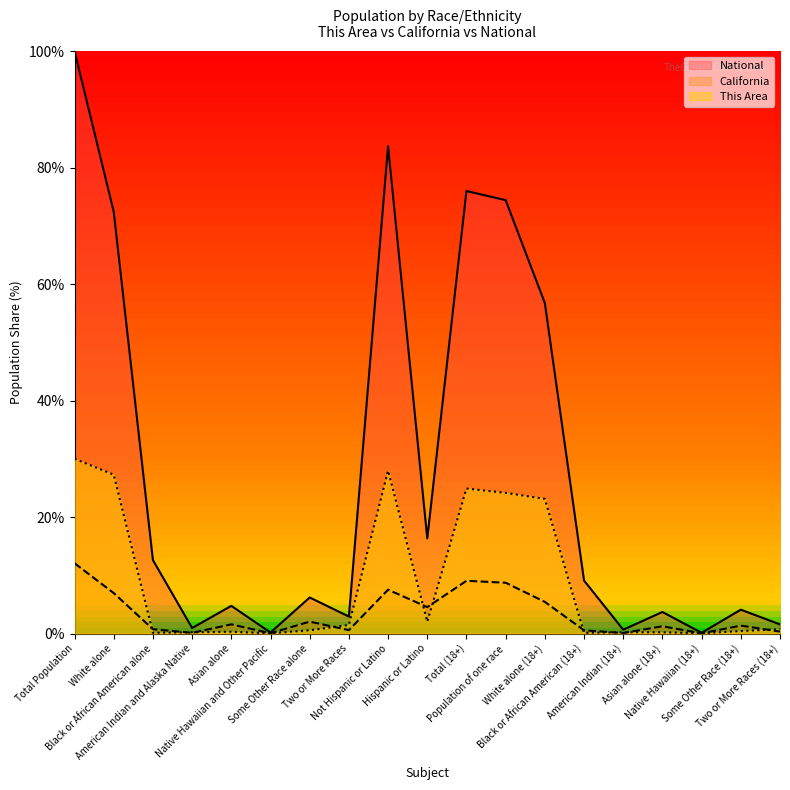

What is the difference between the National values at Total Population and Two or More Races?

97.1